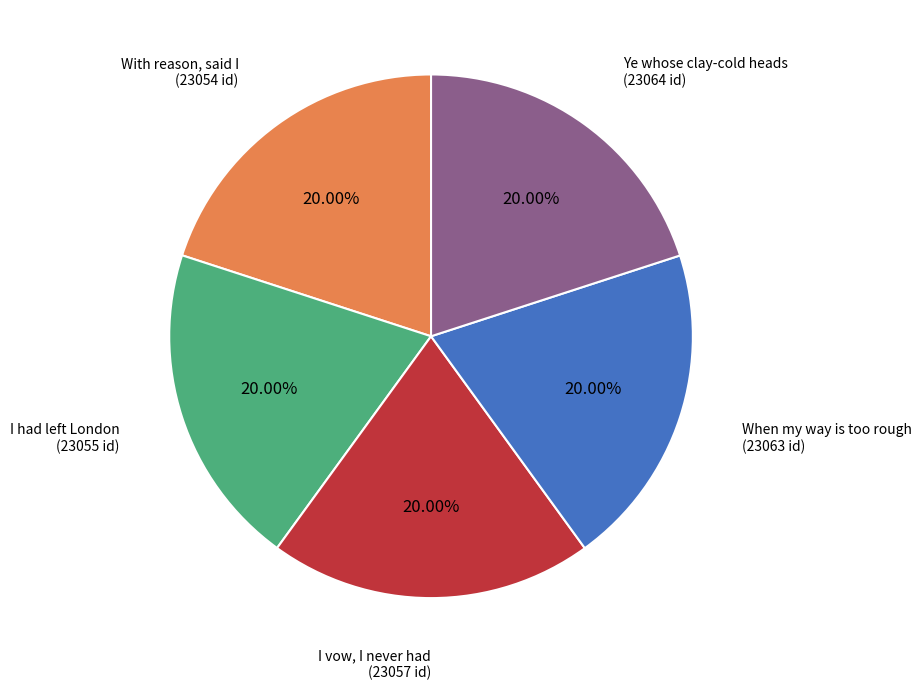

Does any single category account for the majority?

No